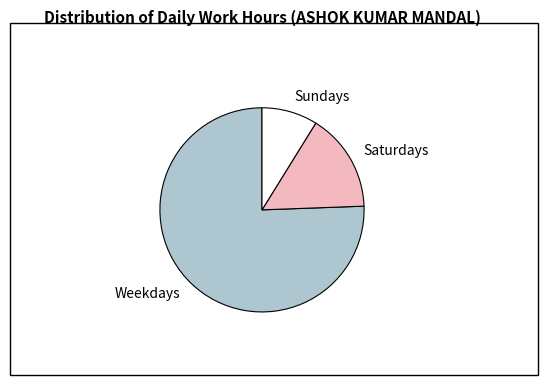

Between Saturdays and Weekdays, which is larger?

Weekdays